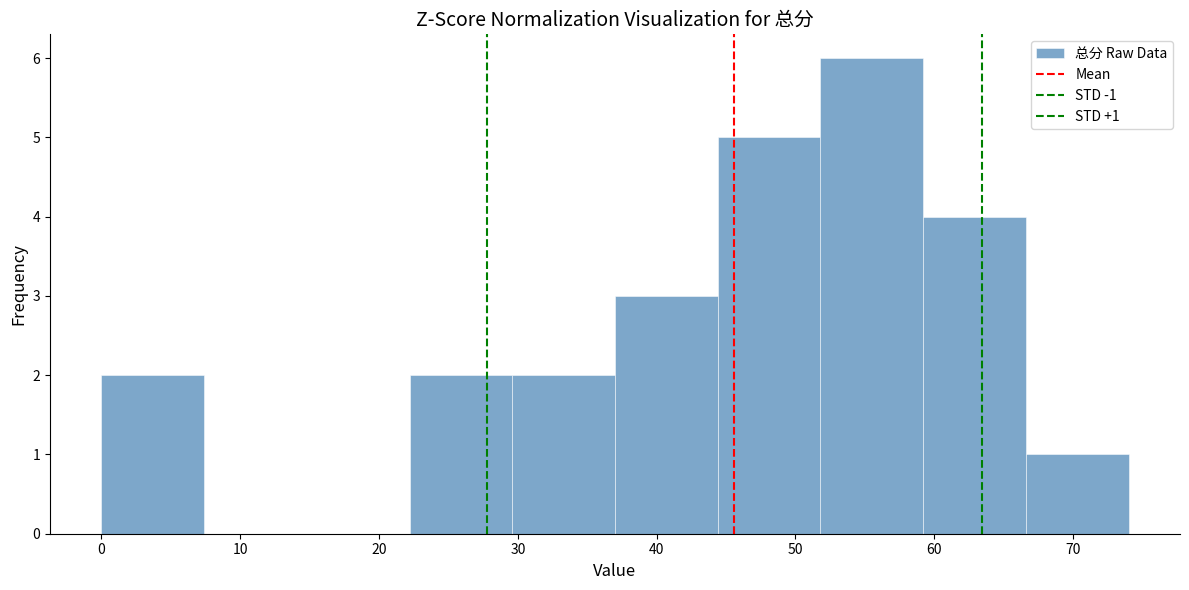

Over which range of the x-axis is the bar tallest?

51.8 to 59.2